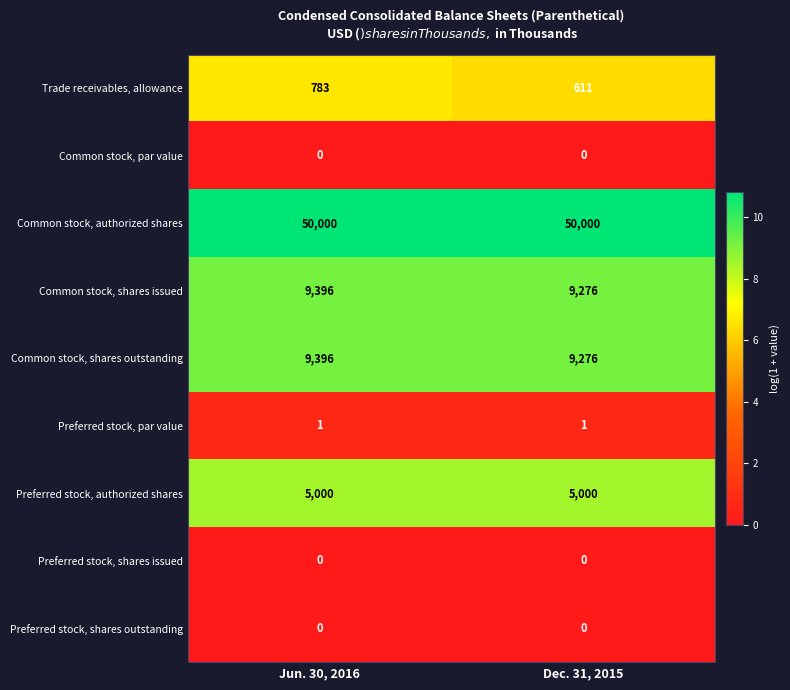

What is the sum of the Trade receivables, allowance values at Dec. 31, 2015 and Jun. 30, 2016?

1394